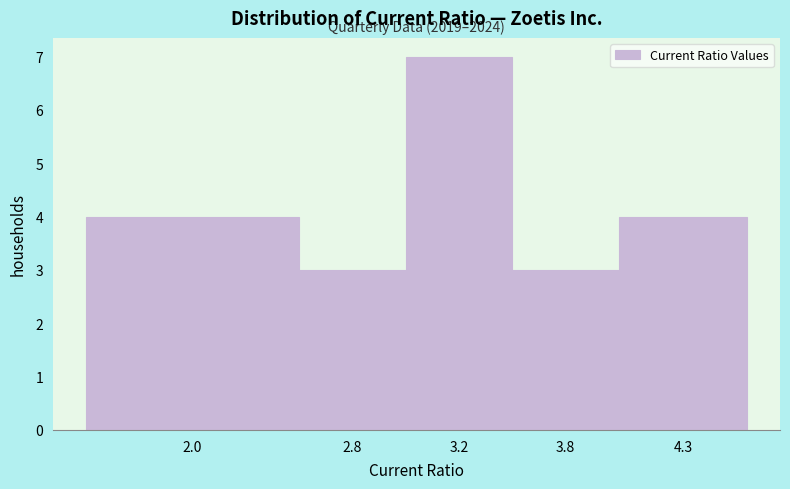

Reading left to right, list all the values displayed in this chart.

2.0=4	2.8=3	3.2=7	3.8=3	4.3=4